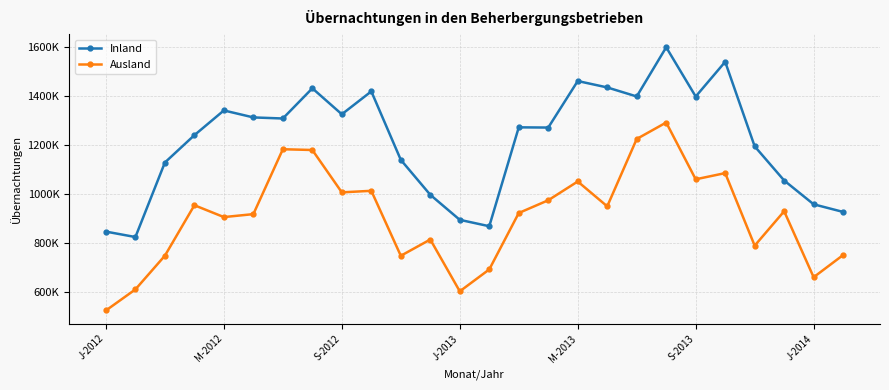

What is the highest value of the Inland series?

1599278